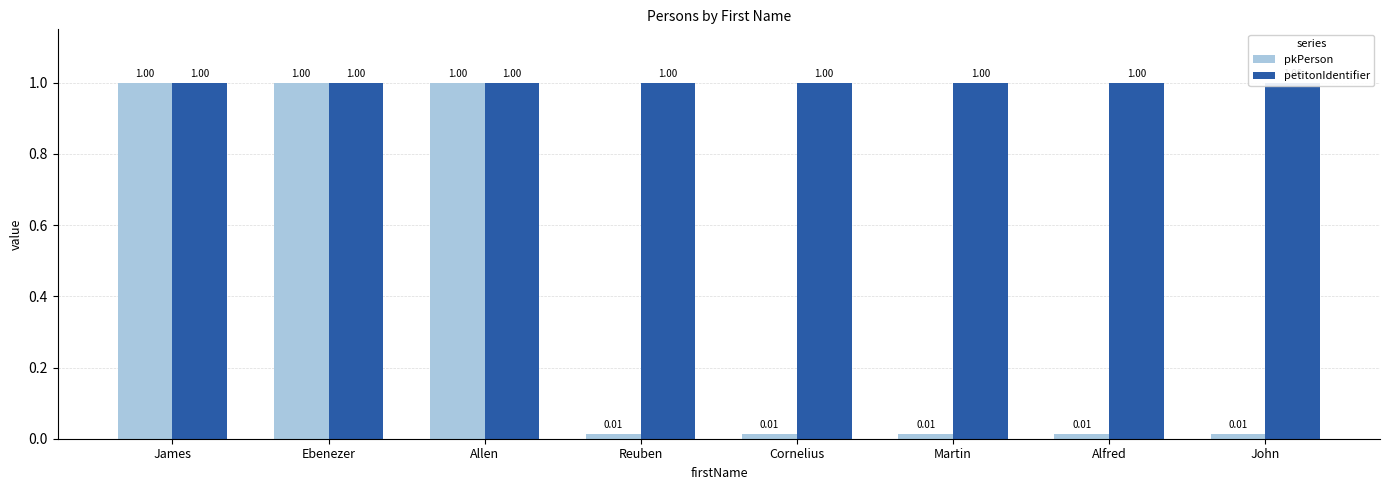

Reading left to right, extract all data points from this chart.

pkPerson: James=1.0	Ebenezer=1.0	Allen=1.0	Reuben=0.0	Cornelius=0.0	Martin=0.0	Alfred=0.0	John=0.0
petitonIdentifier: James=1.0	Ebenezer=1.0	Allen=1.0	Reuben=1.0	Cornelius=1.0	Martin=1.0	Alfred=1.0	John=1.0